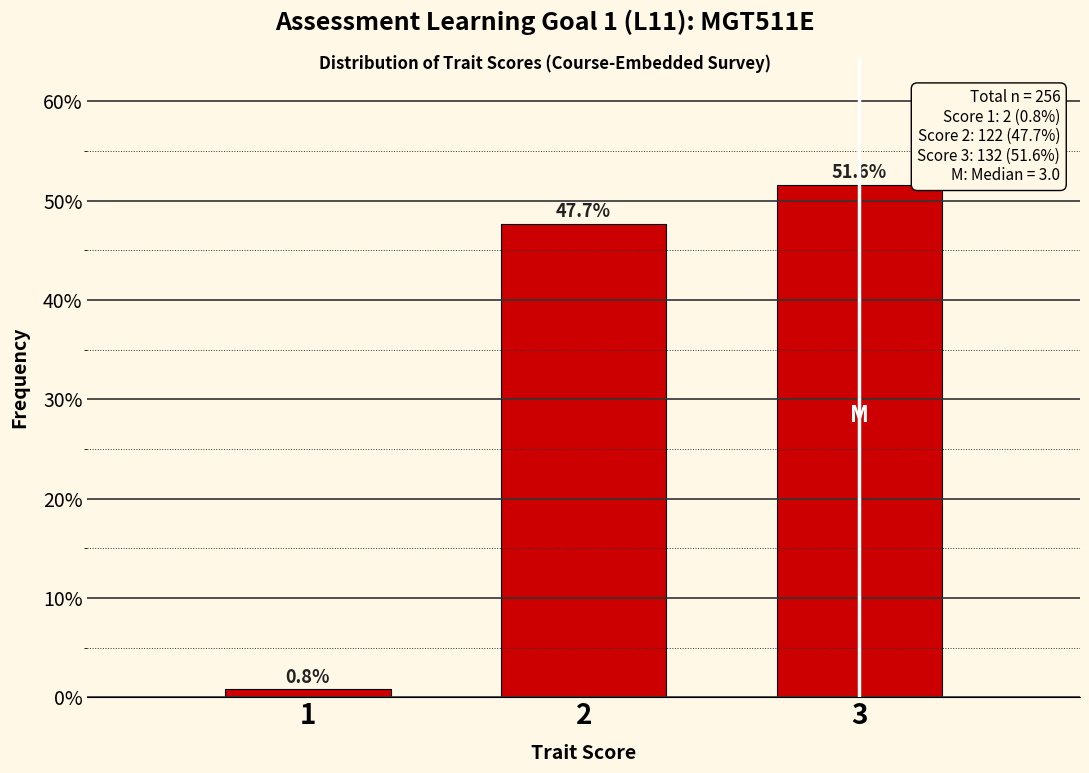

Reading right to left, list all the values displayed in this chart.

51.6	47.7	0.8